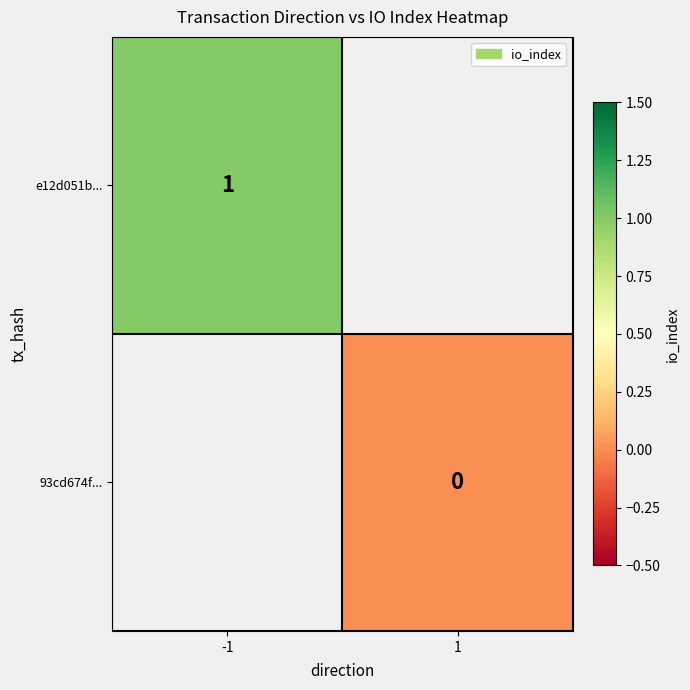

The e12d051b... series shows 1 at -1. True or false?

True